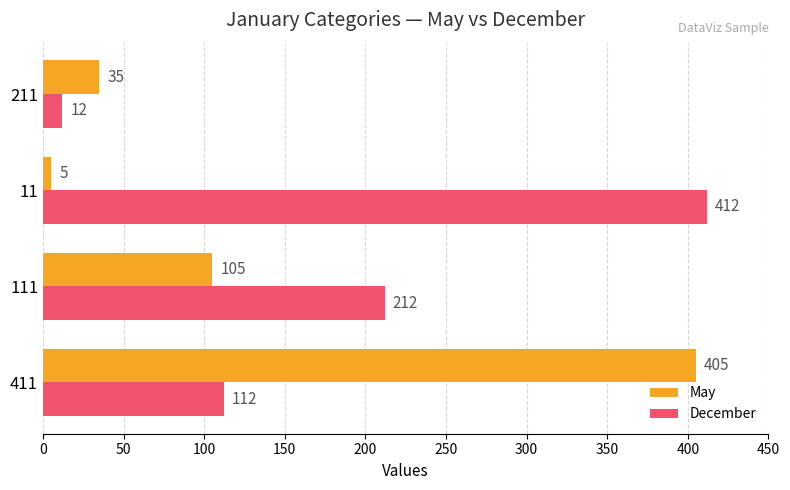

The value of December at 11 is 175. True or false?

False